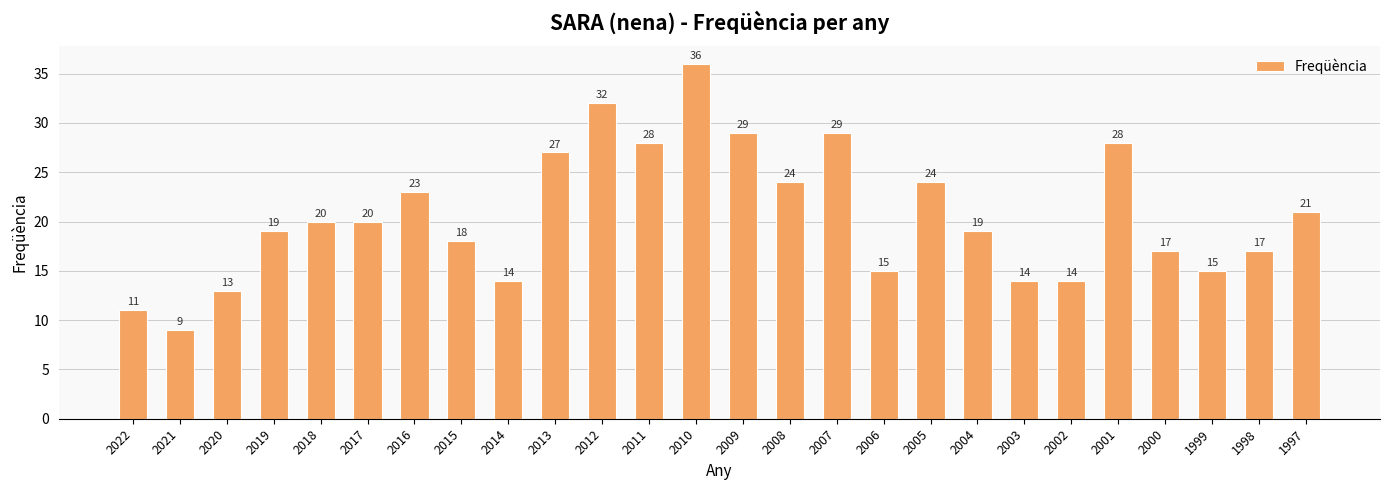

Are the bars horizontal?

No